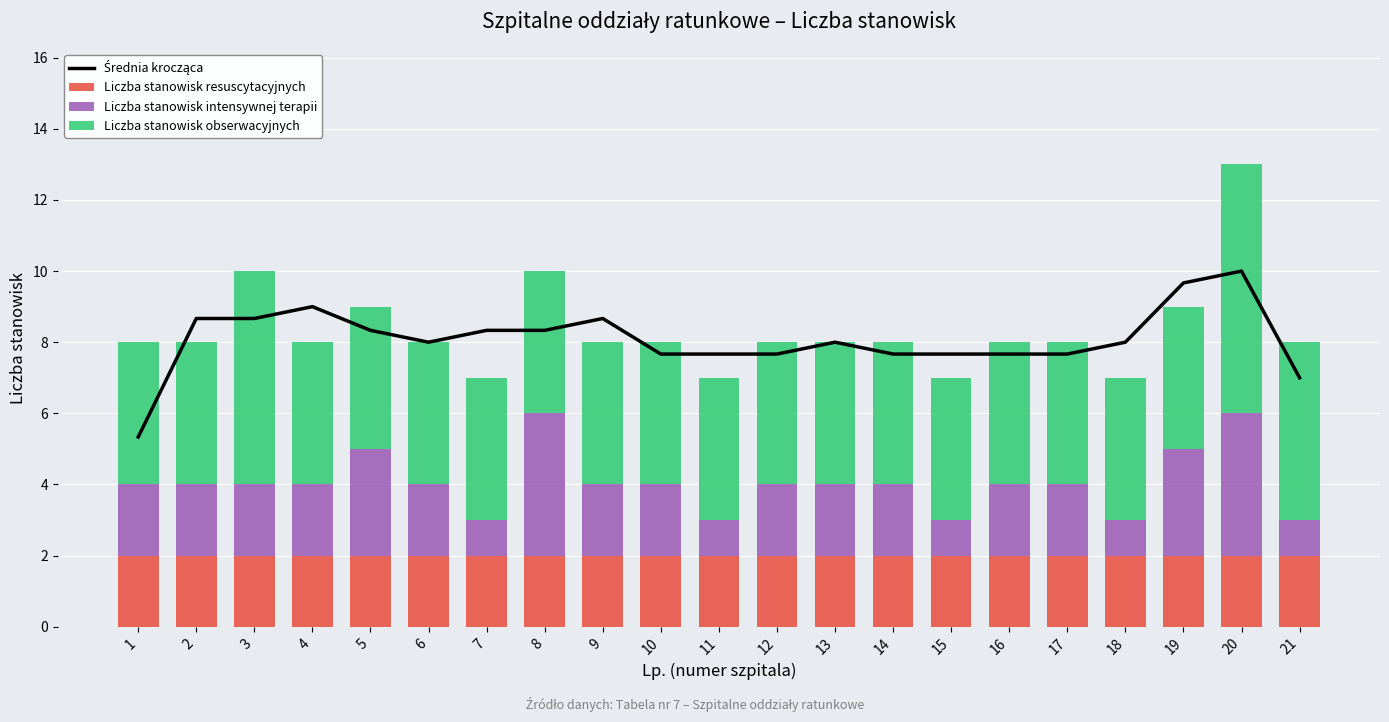

Are the bars horizontal?

No